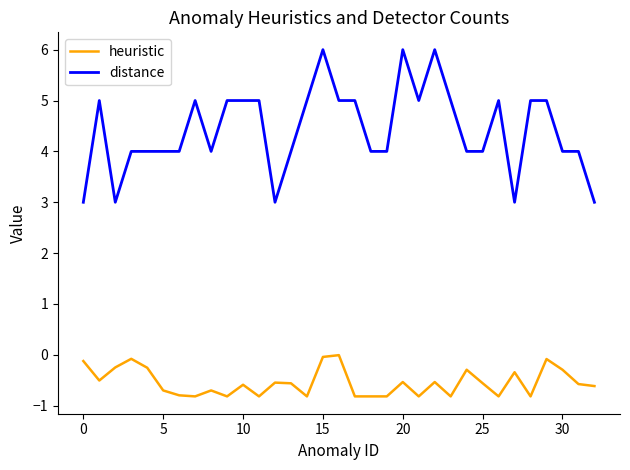

Which series has the widest spread of values?

distance